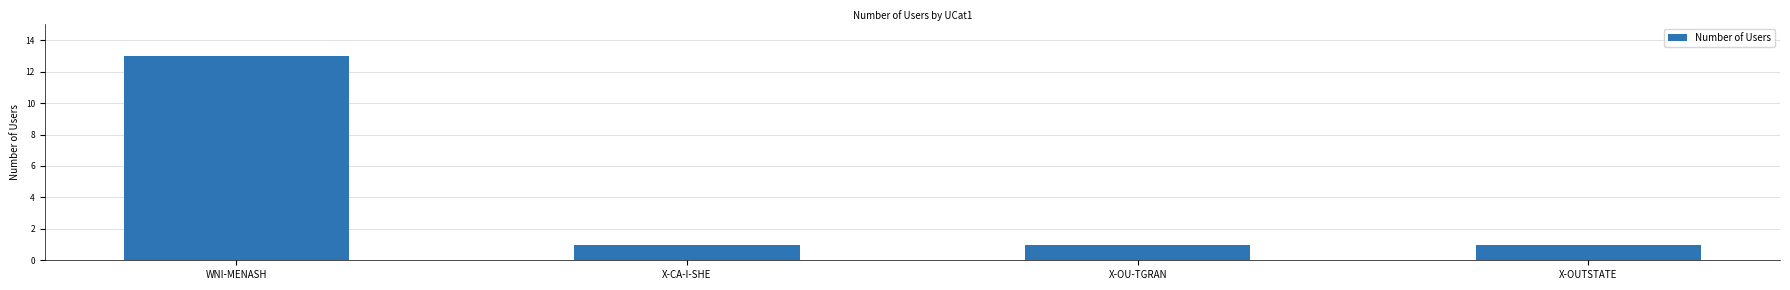

Between X-CA-I-SHE and WNI-MENASH, which is larger?

WNI-MENASH